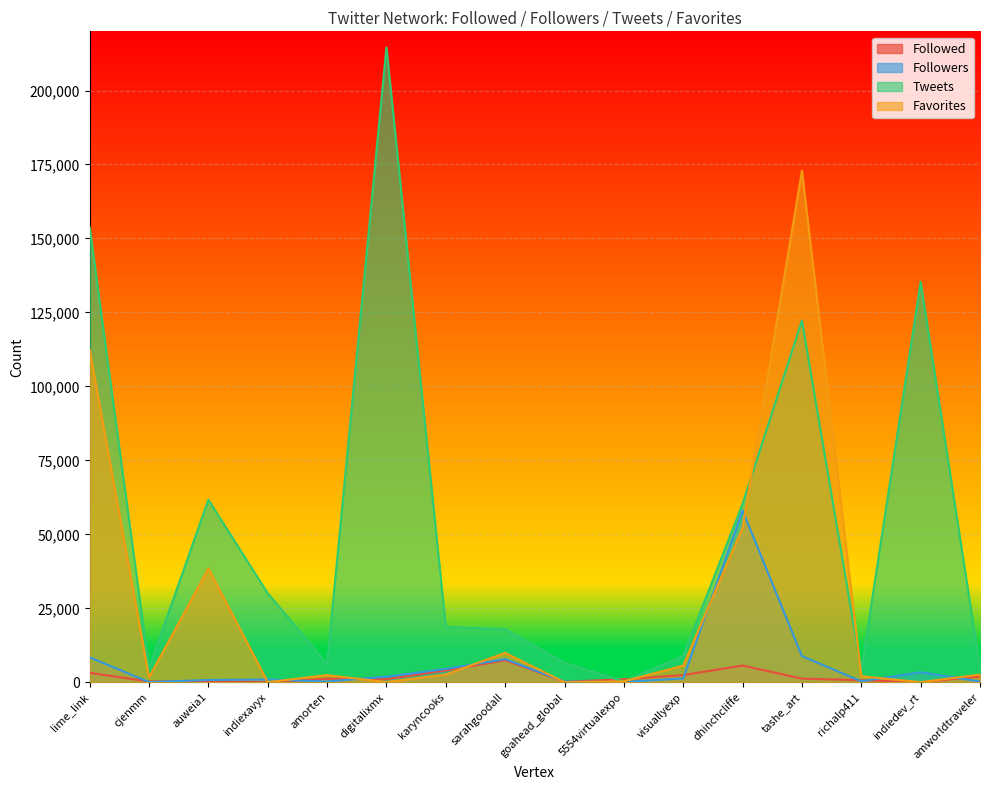

What is the label of the 8th point from the left?

sarahgoodall